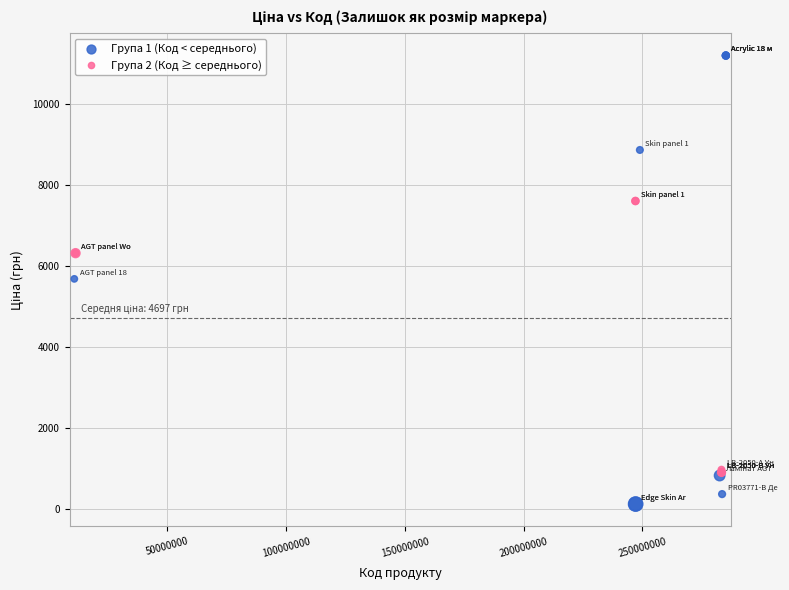

Which series has the widest spread of Y values?

Група 1 (Код < середнього)